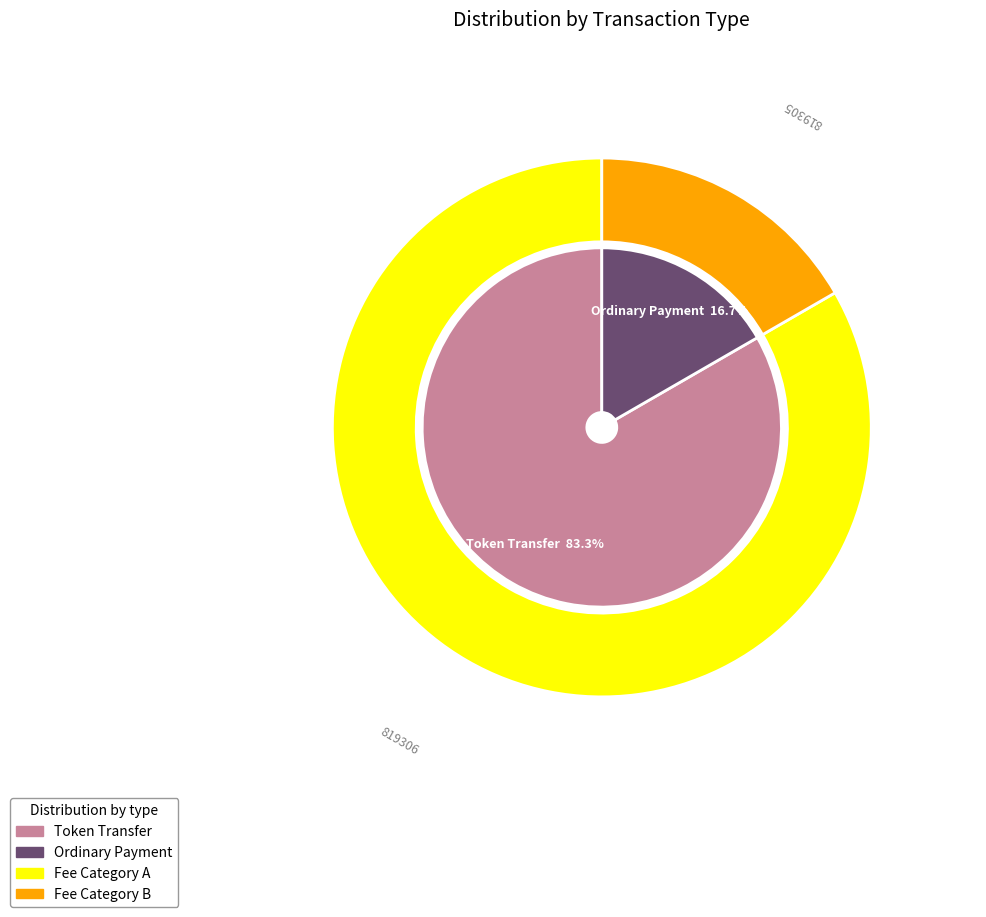

What is the largest slice in the pie chart?

Token Transfer